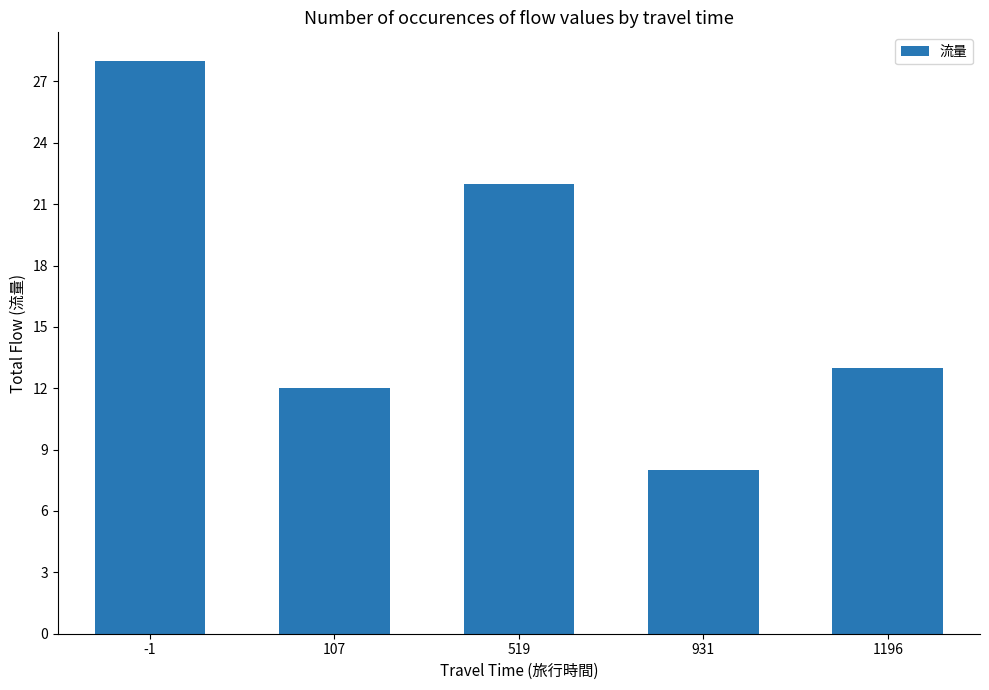

What is the change in value from -1 to 931?

-20